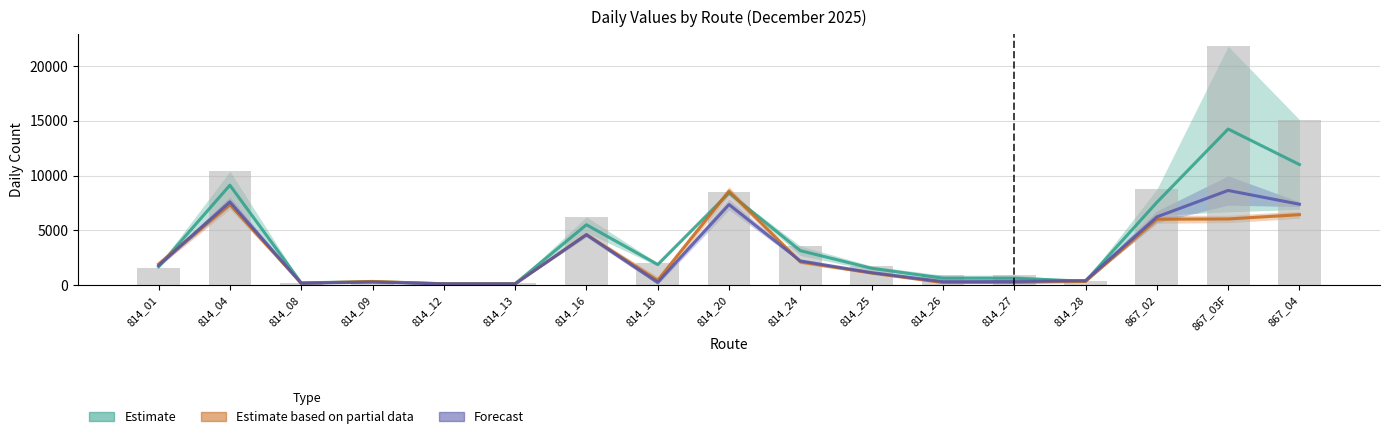

Which series has the largest range (max minus min)?

Estimate